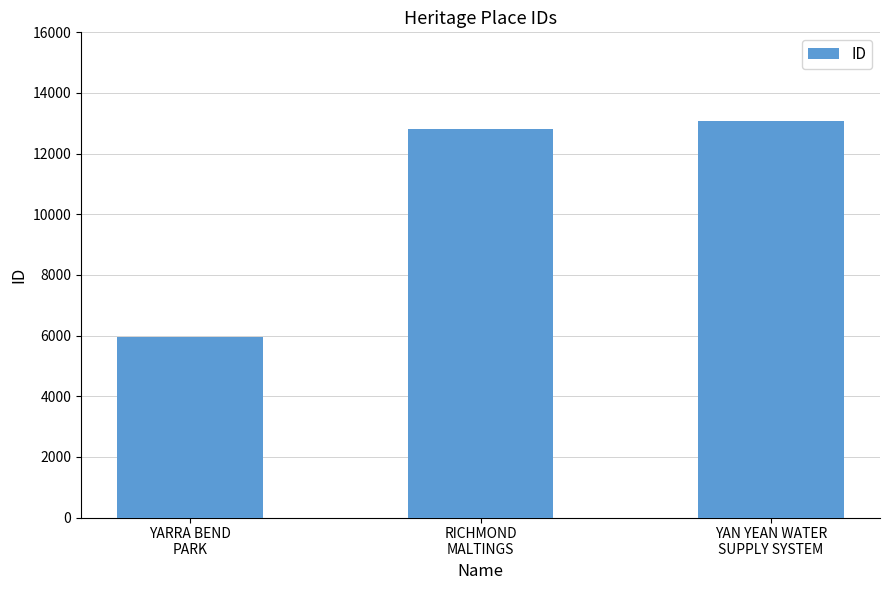

Reading left to right, extract all data points from this chart.

YARRA BEND
PARK=5968	RICHMOND
MALTINGS=12809	YAN YEAN WATER
SUPPLY SYSTEM=13088